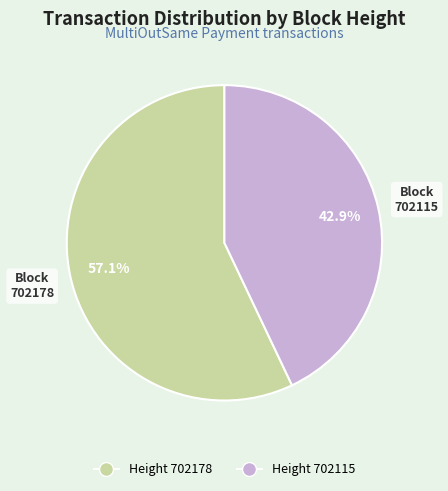

Is there a majority slice in this chart?

Yes